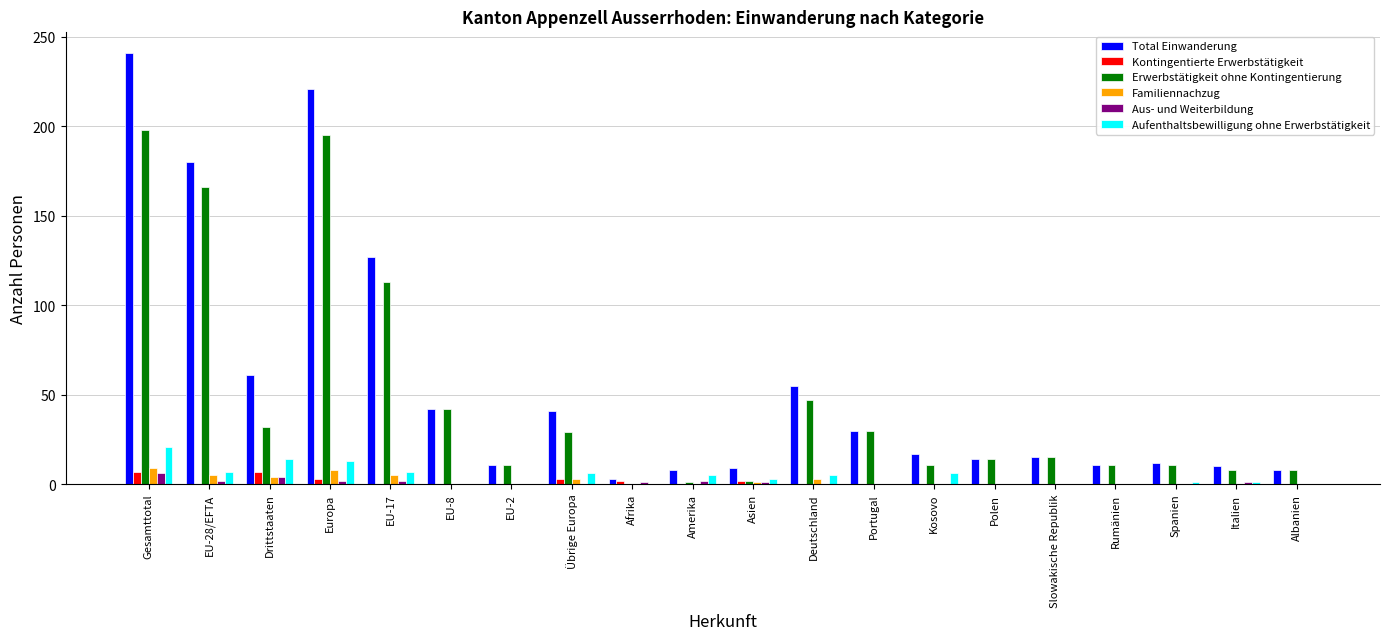

What is the total value across all series at EU-2?

22